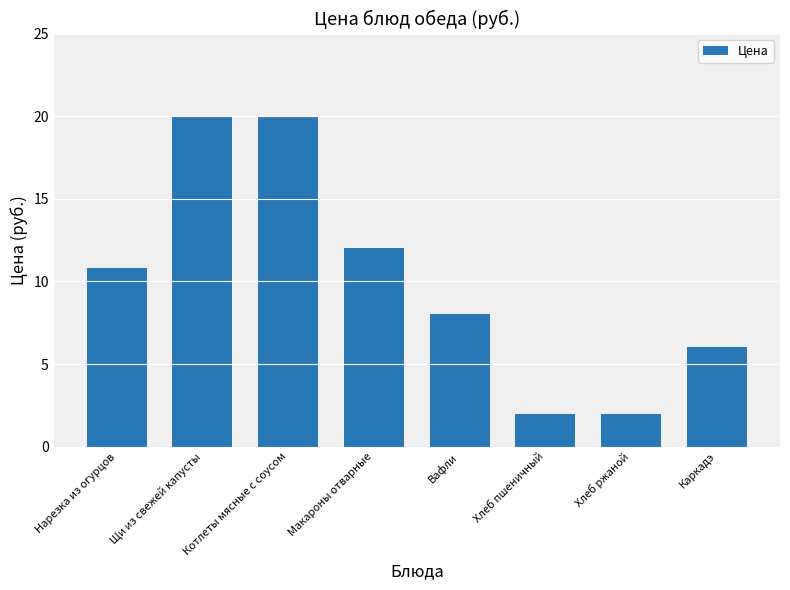

Between Нарезка из огурцов and Котлеты мясные с соусом, which is larger?

Котлеты мясные с соусом